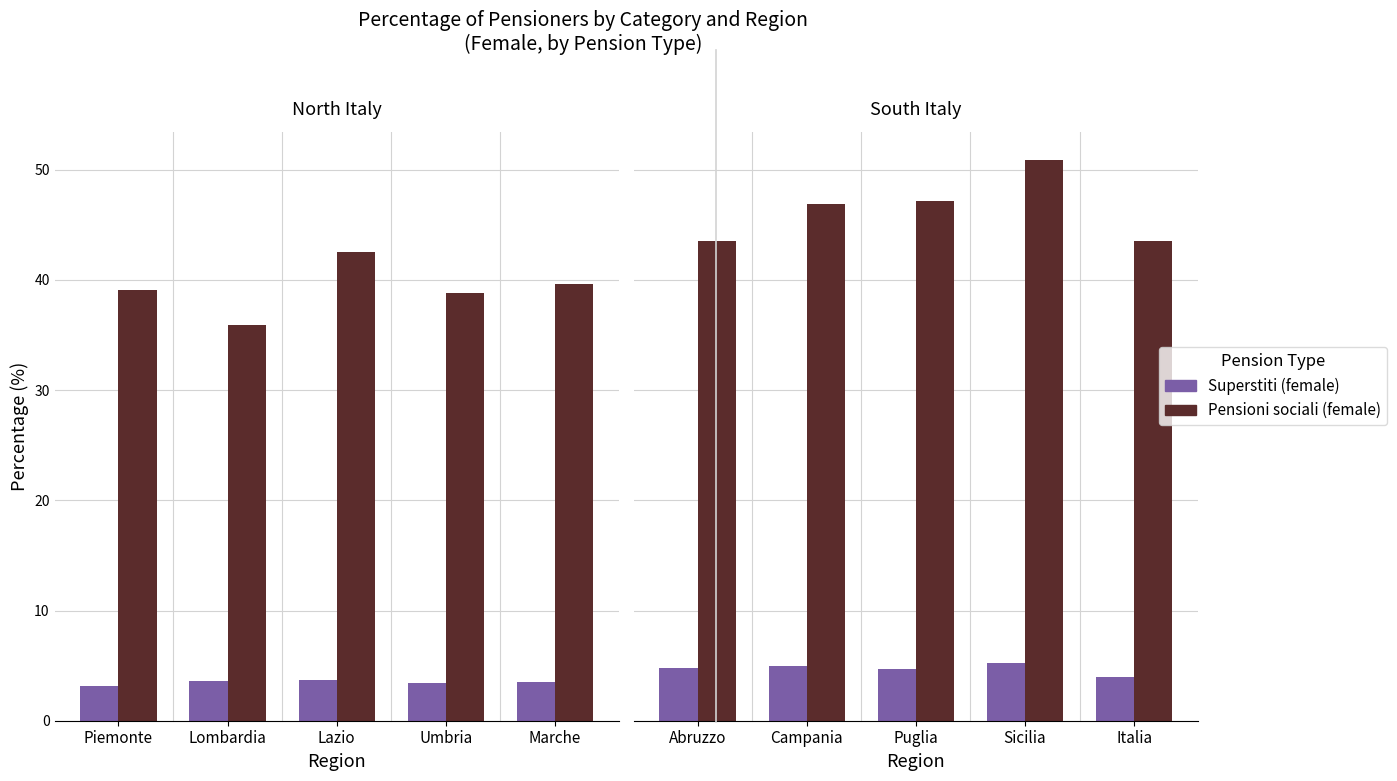

True or false: Pensioni sociali (female) has a value of 81.2 at Campania.

False